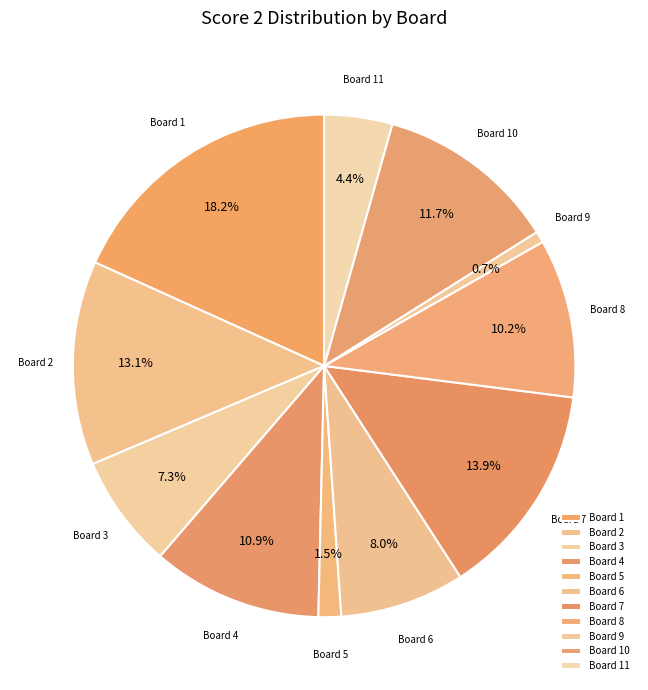

Count the number of slices in the pie.

11